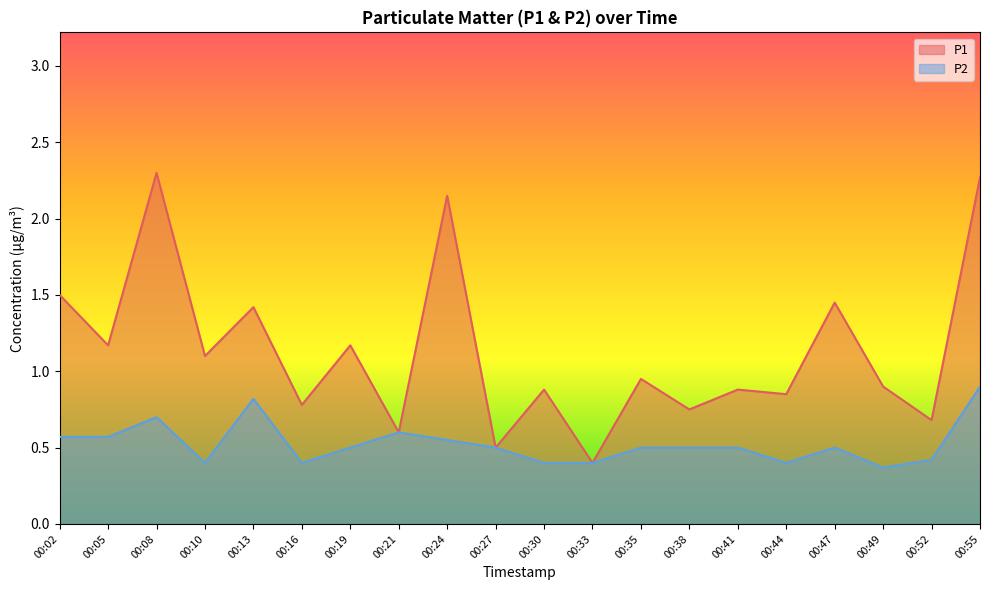

List the labels in order of P1 value, largest first.

00:08, 00:55, 00:24, 00:02, 00:47, 00:13, 00:05, 00:19, 00:10, 00:35, 00:49, 00:30, 00:41, 00:44, 00:16, 00:38, 00:52, 00:21, 00:27, 00:33